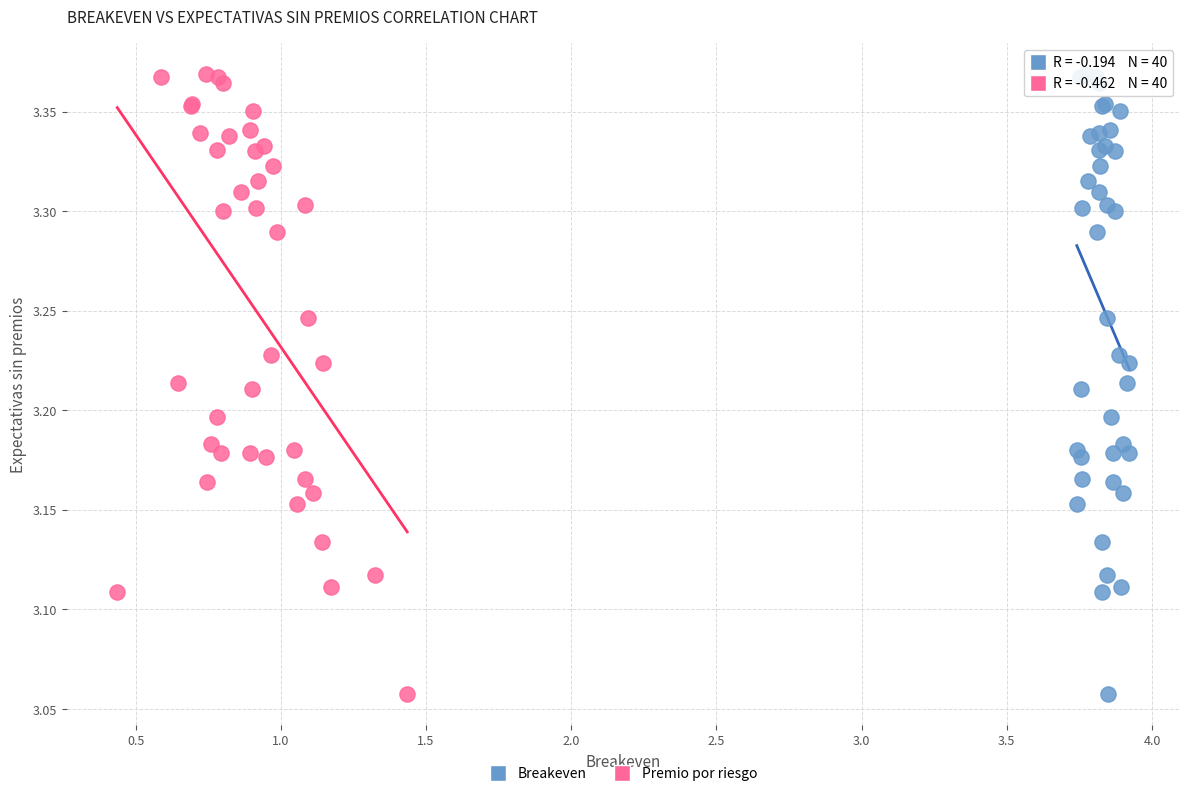

What are all the series names shown in the legend?

Breakeven, Premio por riesgo